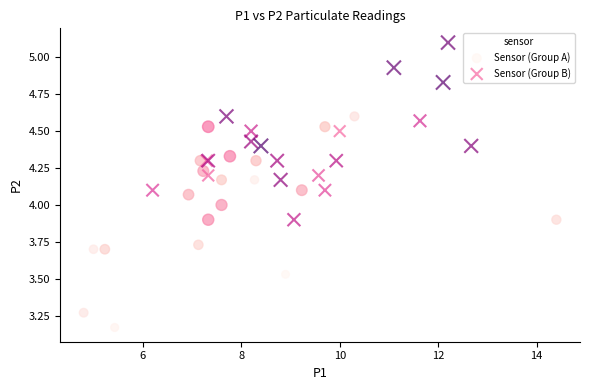

Which series contains the highest Y value?

Sensor (Group B)